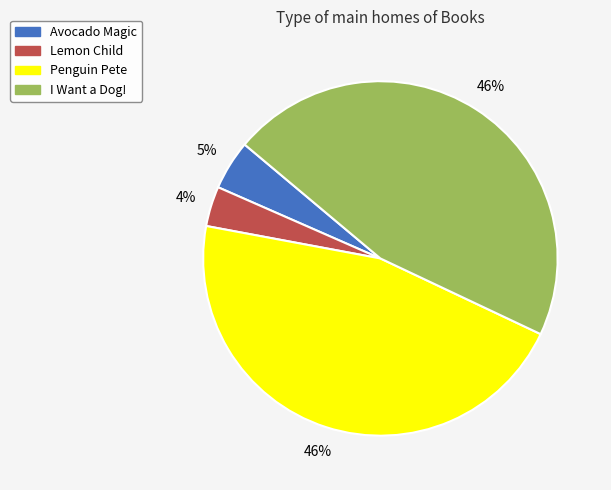

Is it true that Avocado Magic is 15% of the pie?

False